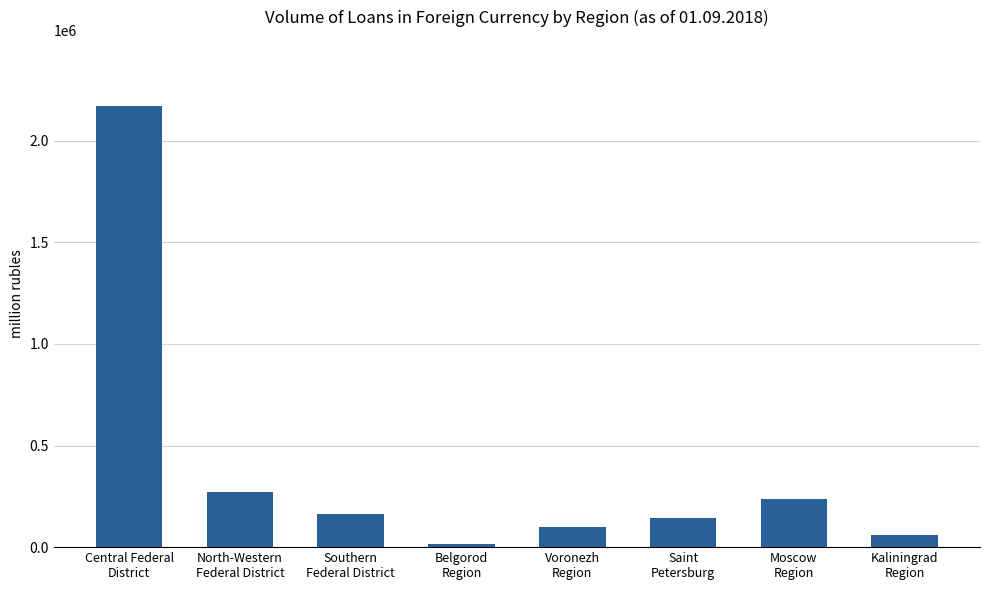

How many data points does each series have?

8